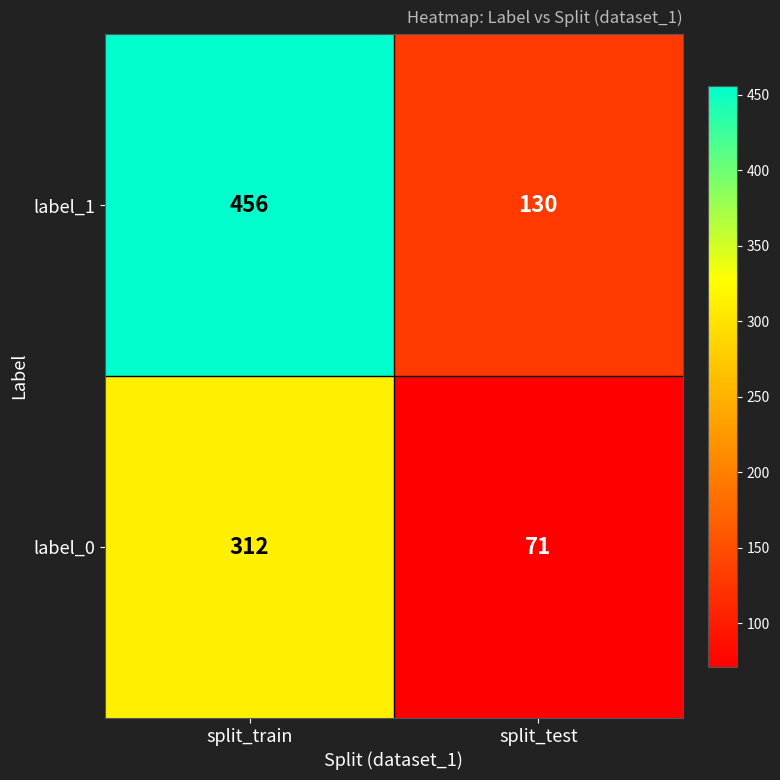

How many series are shown in this chart?

2